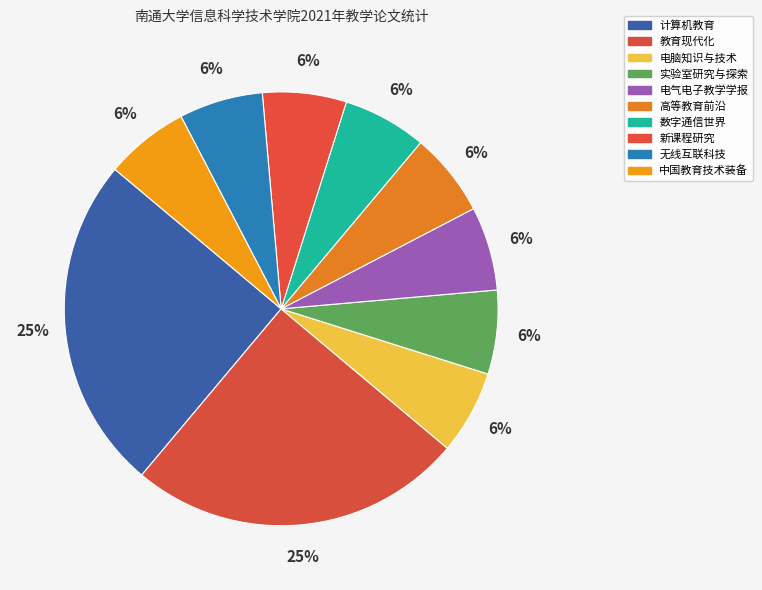

To the nearest percent, what portion does 计算机教育 represent?

25%